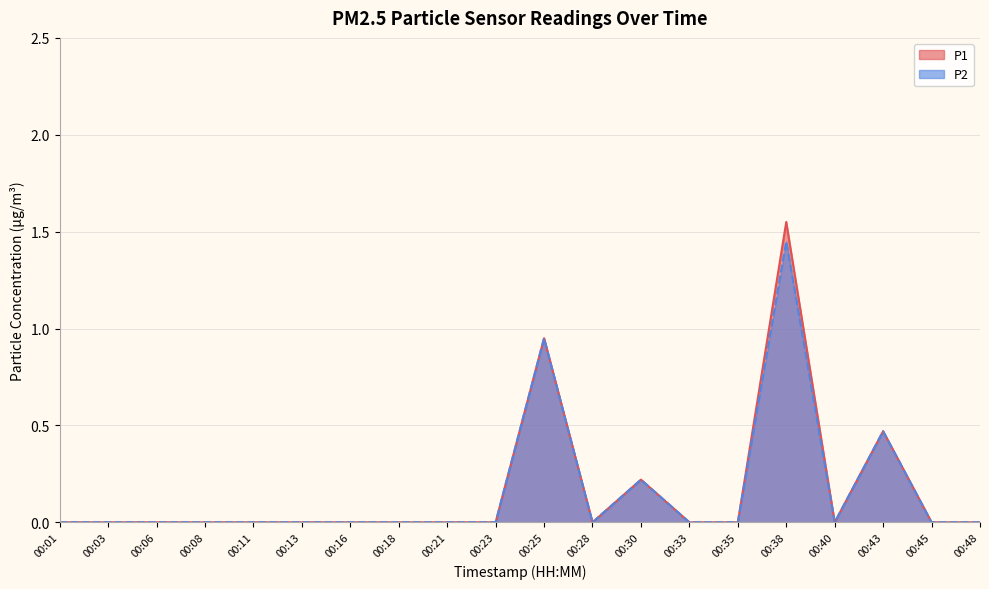

The P2 series shows 1.4 at 00:38. True or false?

True